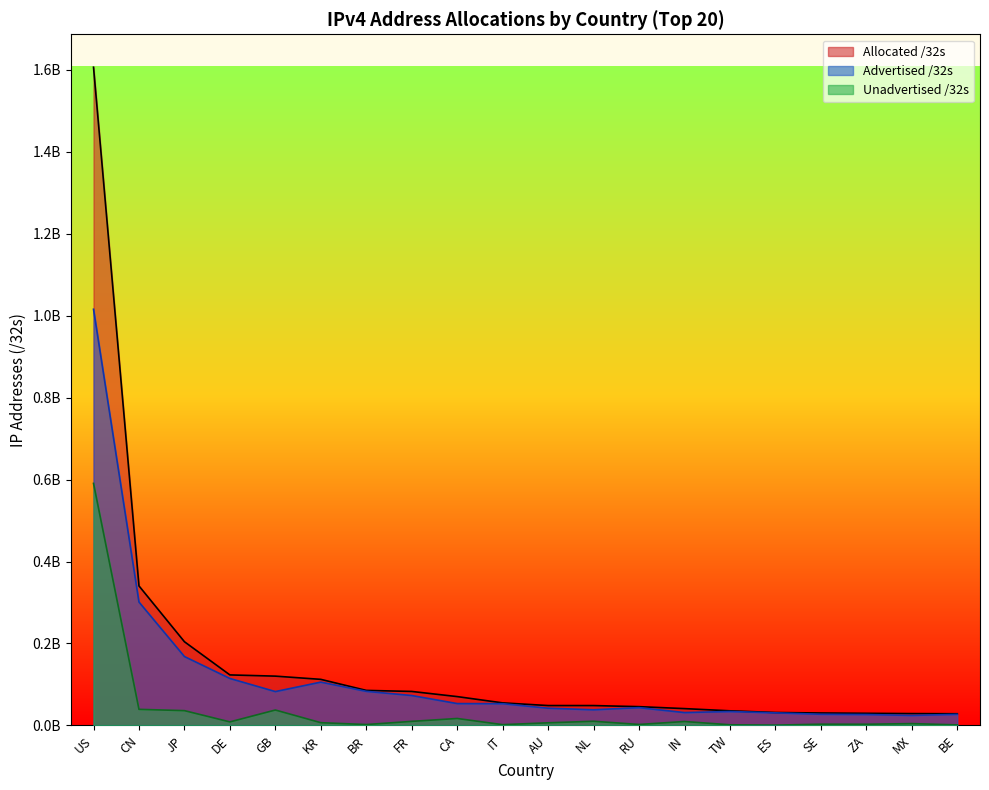

What is the difference between the maximum and minimum values in the Allocated /32s series?

1577571456